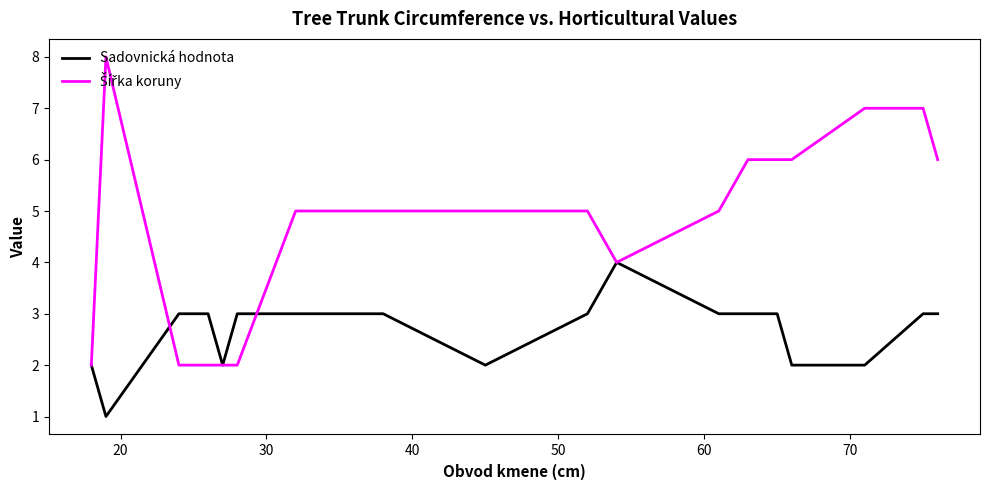

What is the maximum value for Sadovnická hodnota?

4